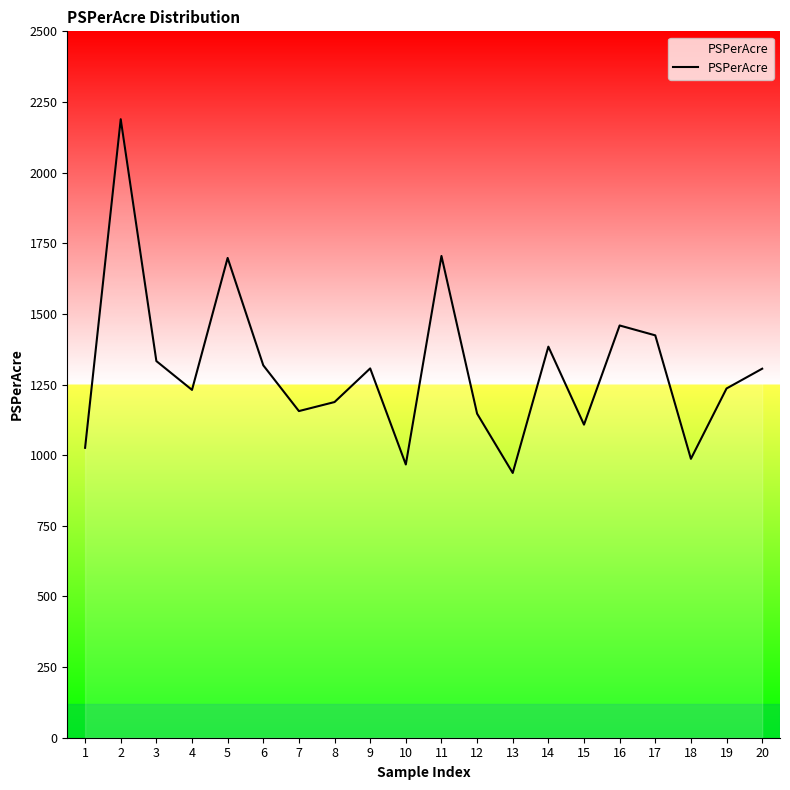

What is the ratio of the value at 5 to the value at 4?

1.4